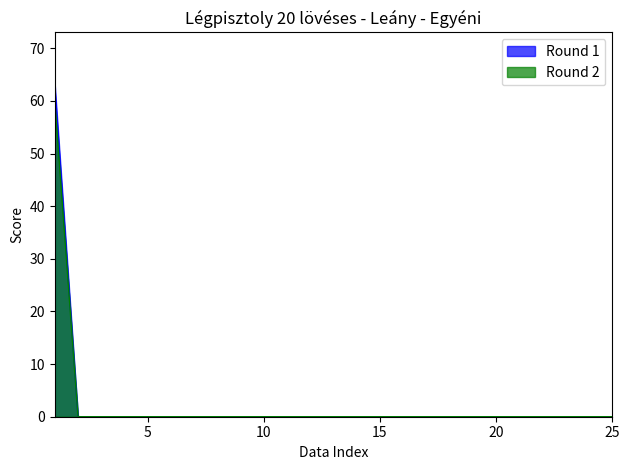

What are all the series names shown in the legend?

Round 1, Round 2